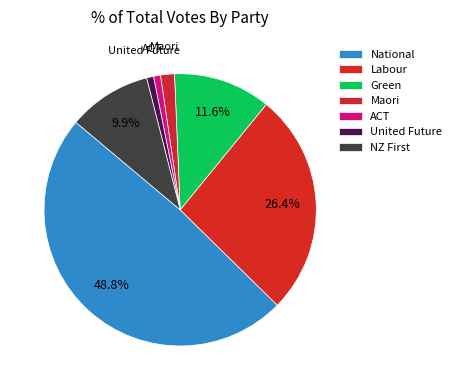

To the nearest percent, what is the difference between the Labour and Maori slice percentages?

25%